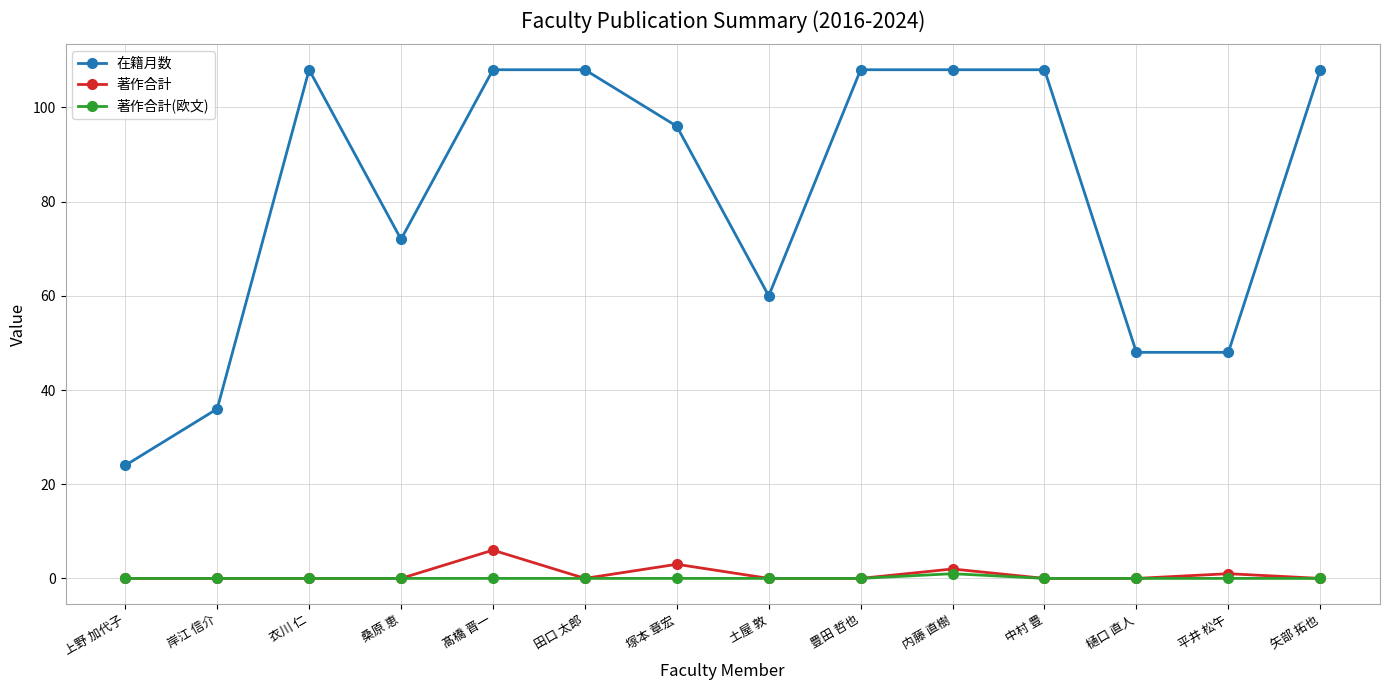

What is the difference between the 在籍月数 values at 上野 加代子 and 矢部 拓也?

84